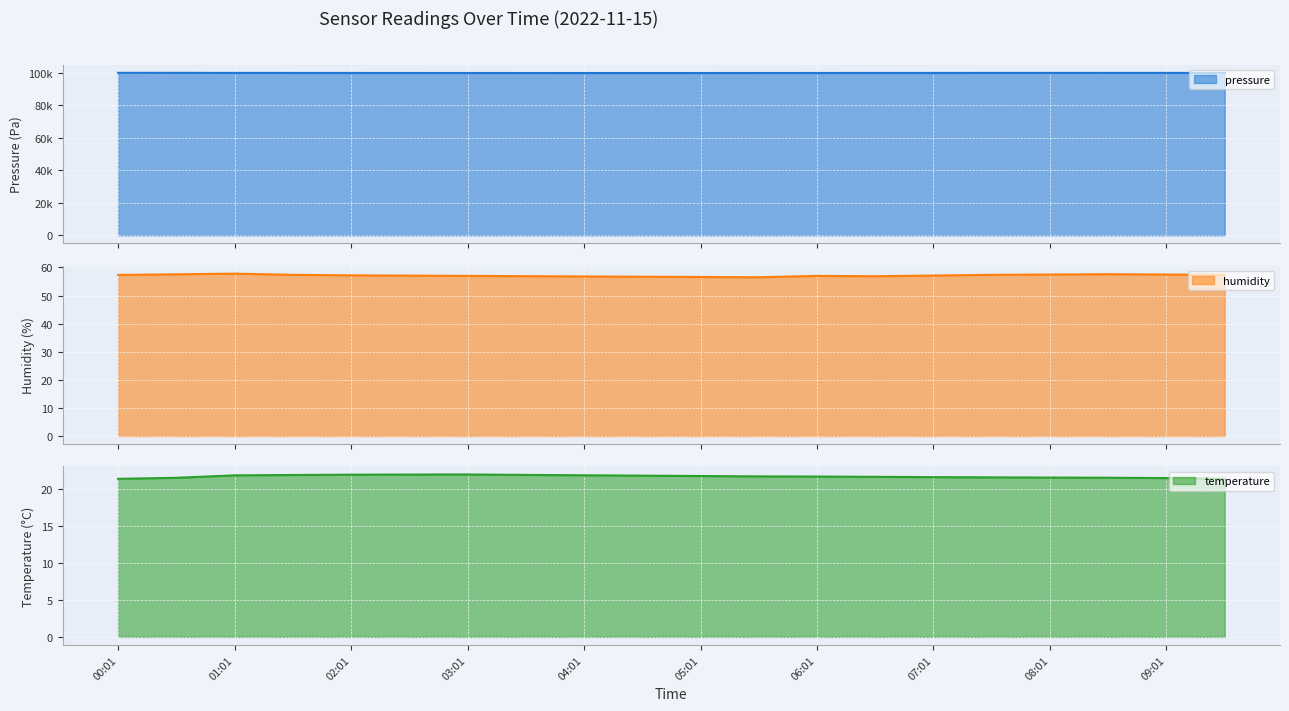

At which label does humidity first exceed 57?

00:01